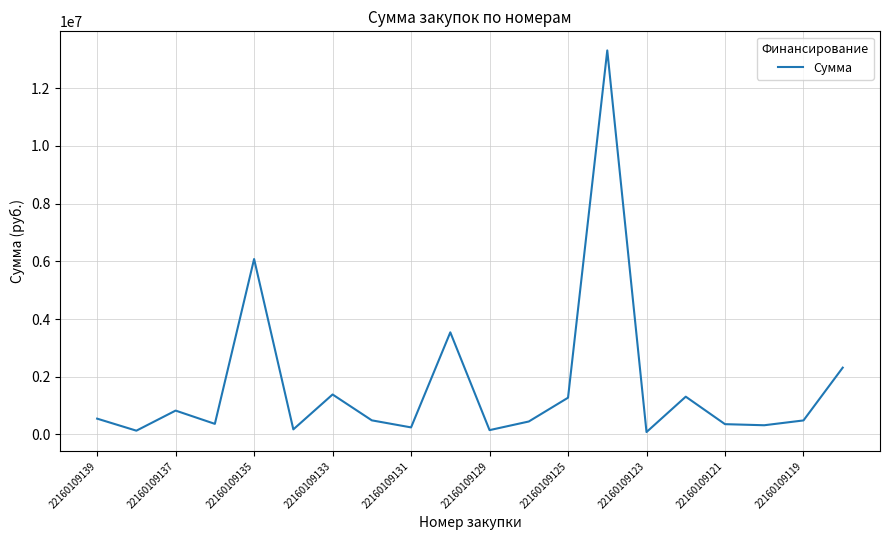

What is the maximum value shown in the chart?

13307131.3